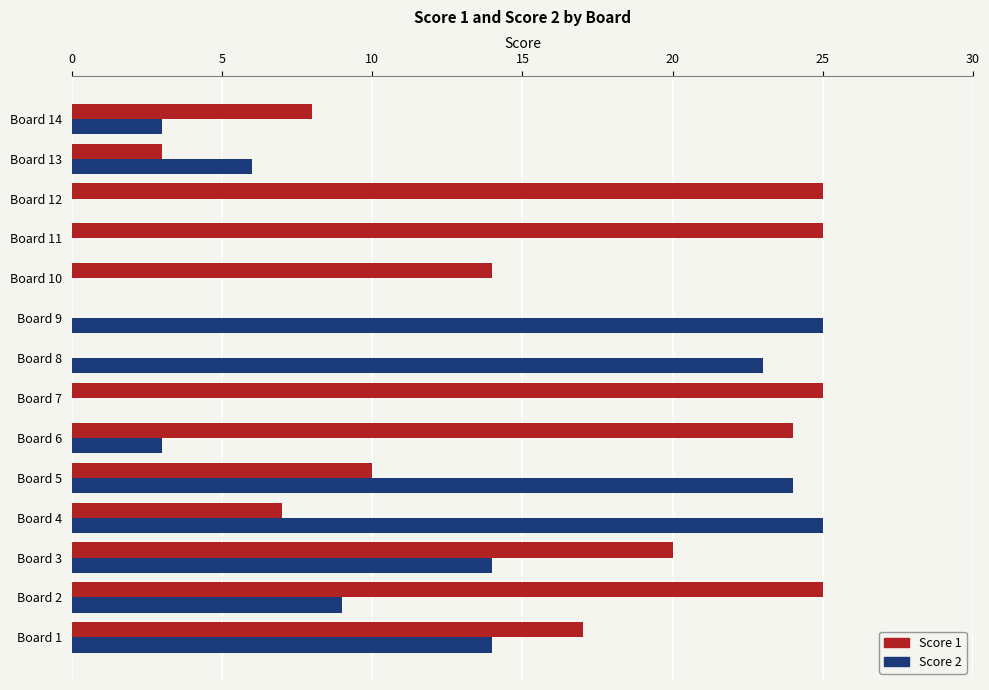

The value of Score 1 at Board 13 is 5. True or false?

False